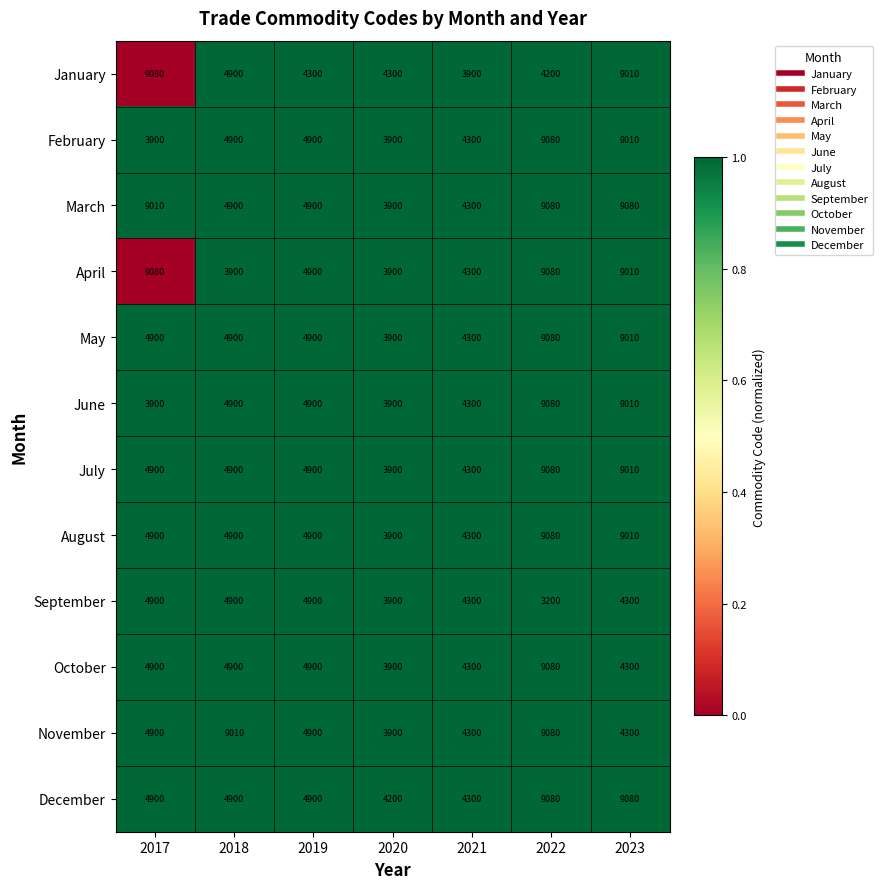

Is the value of July at 2021 greater than the value of February at 2020?

Yes